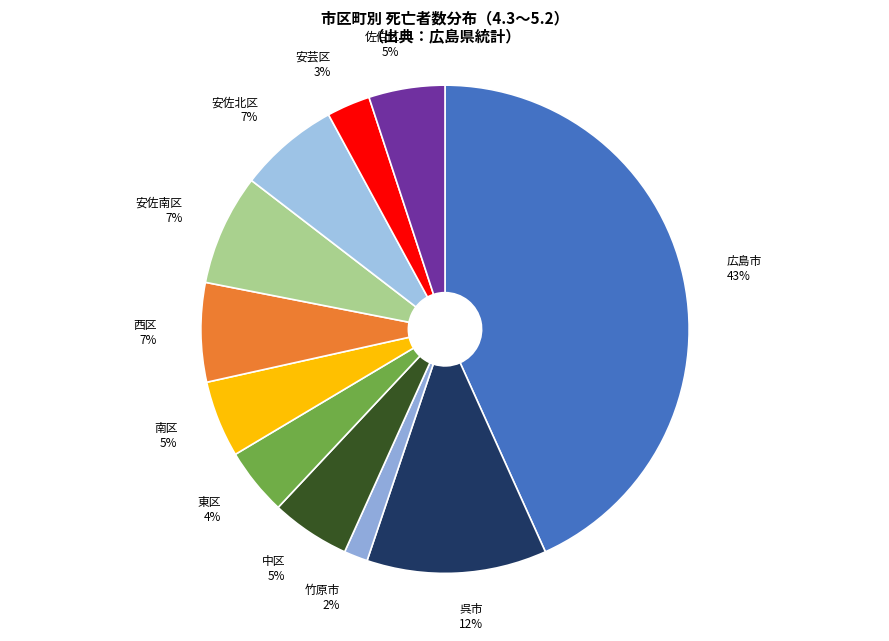

The 安芸区 slice represents 15% of the pie. True or false?

False